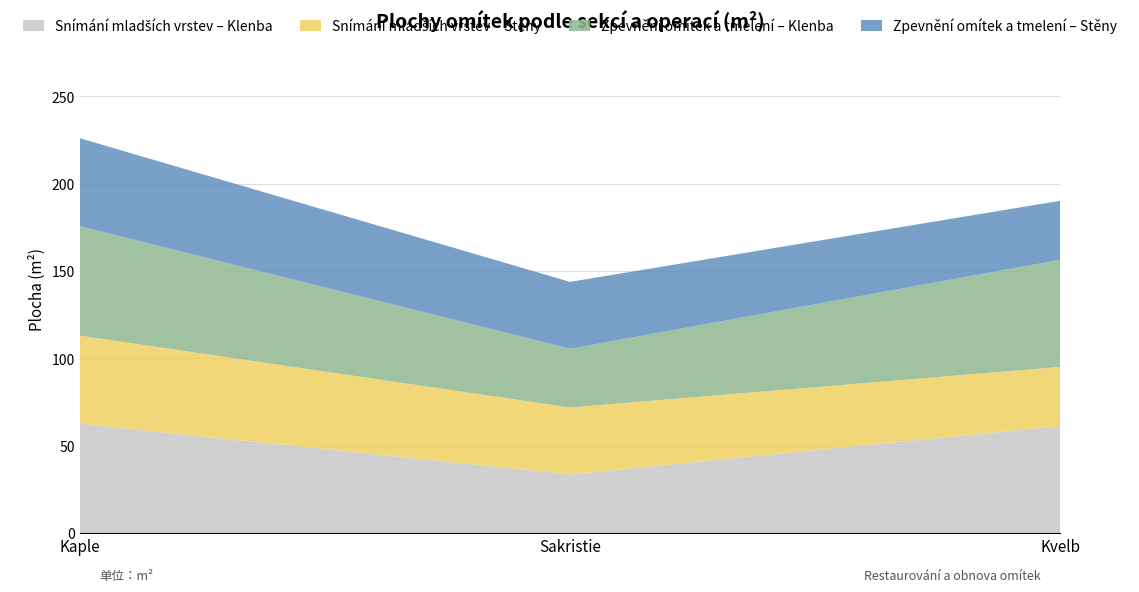

Reading left to right, what are all the values shown in this chart?

Snímání mladších vrstev – Klenba: Kaple=62.6	Sakristie=33.6	Kvelb=61.3
Snímání mladších vrstev – Stěny: Kaple=50.4	Sakristie=38.3	Kvelb=33.8
Zpevnění omítek a tmelení – Klenba: Kaple=62.6	Sakristie=33.6	Kvelb=61.3
Zpevnění omítek a tmelení – Stěny: Kaple=50.4	Sakristie=38.3	Kvelb=33.8